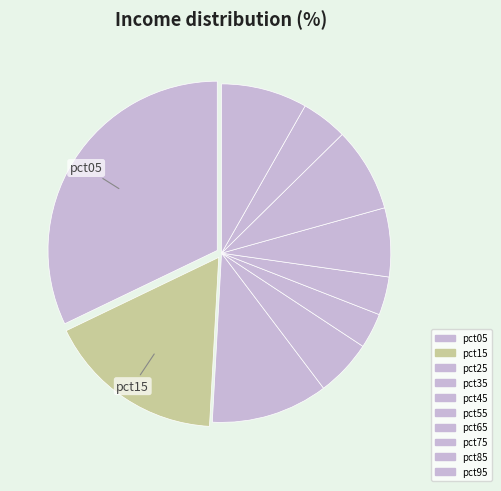

Count the number of slices in the pie.

10